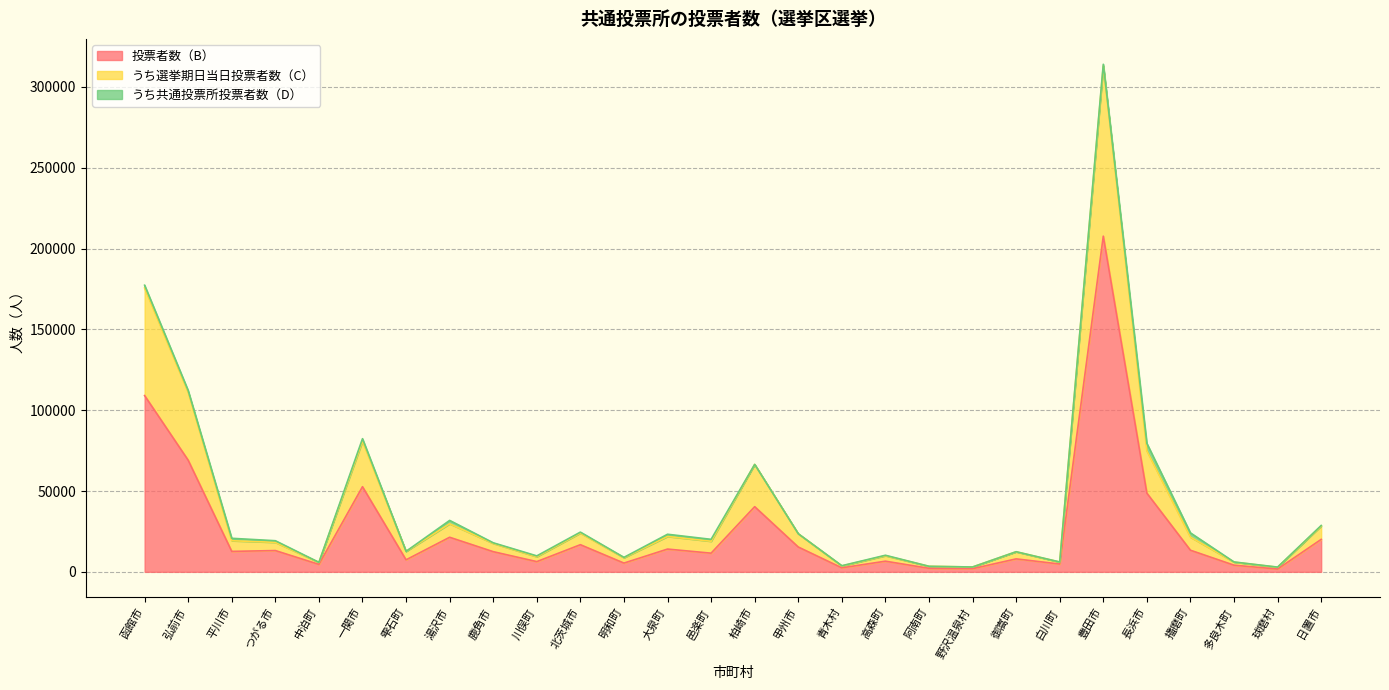

True or false: 投票者数（B） has more than 1 points higher than both neighbors.

True